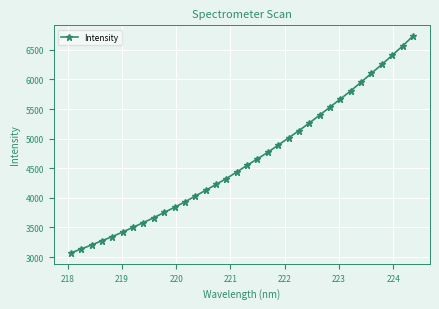

What is the smallest value displayed?

3068.6